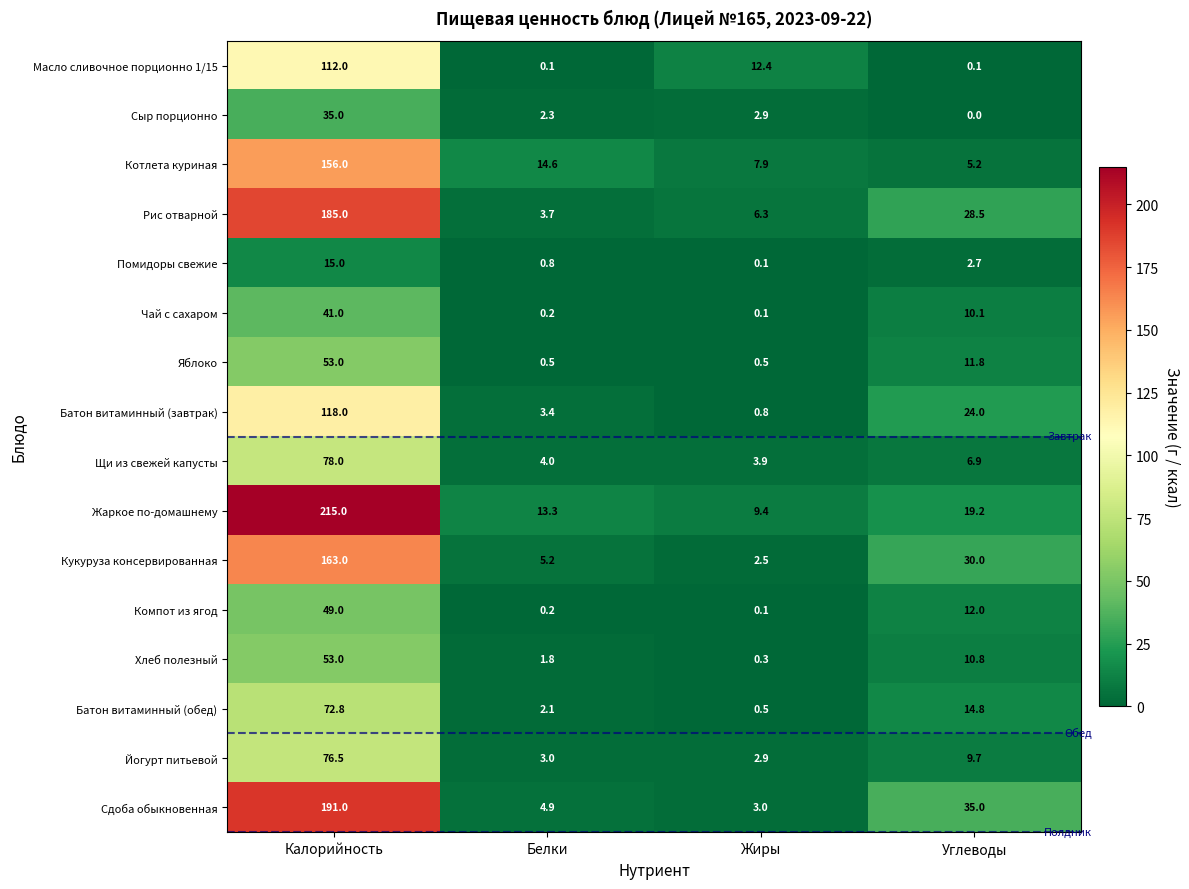

How many series are shown in this chart?

16